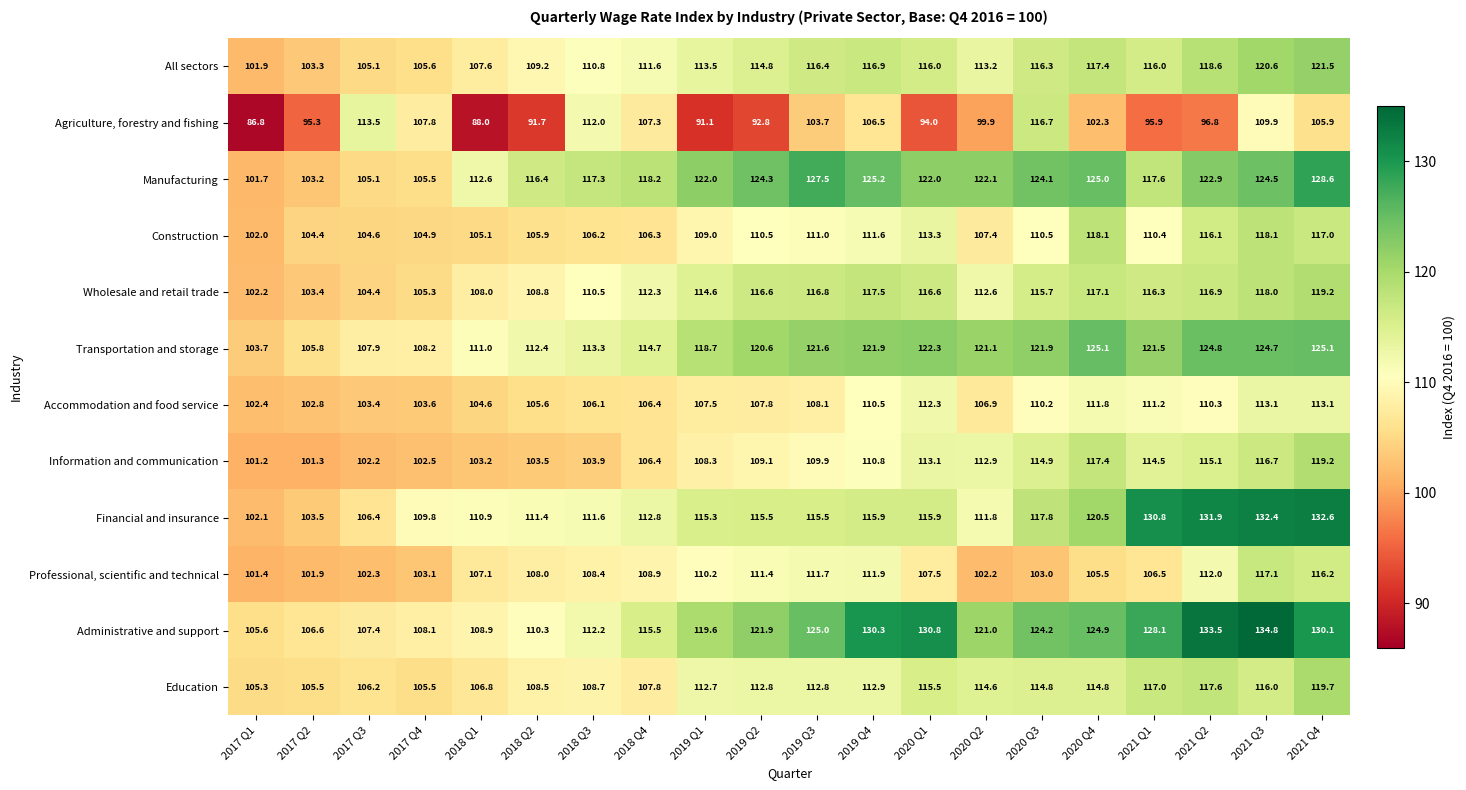

How many values in the Transportation and storage series are below 121?

10